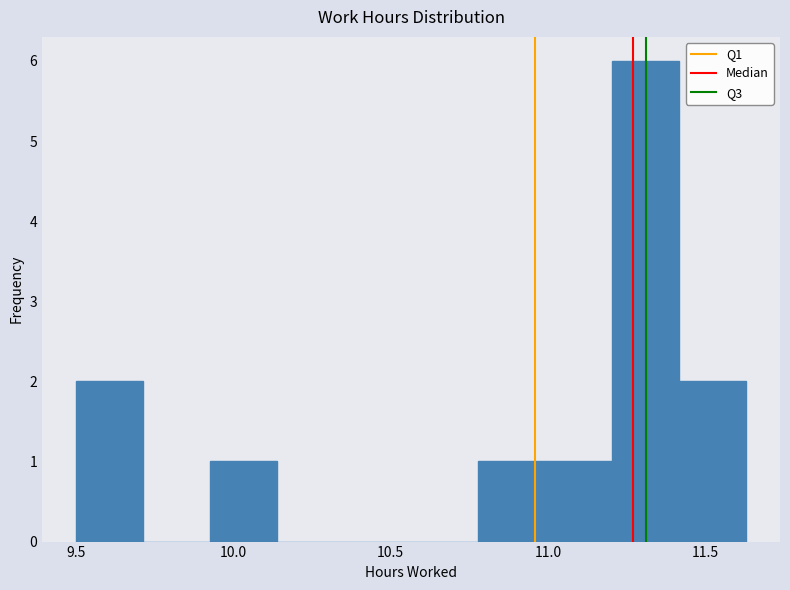

Reading left to right, transcribe this chart: for each bar, give the range it covers on the x-axis and its height. Neither the bar edges nor the heights are printed on the chart, so give them approximately, as read against the axes.

9.50 to 9.70: 2
9.70 to 9.95: 0
9.95 to 10.15: 1
10.15 to 10.35: 0
10.35 to 10.55: 0
10.55 to 10.80: 0
10.80 to 11.00: 1
11.00 to 11.20: 1
11.20 to 11.40: 6
11.40 to 11.65: 2